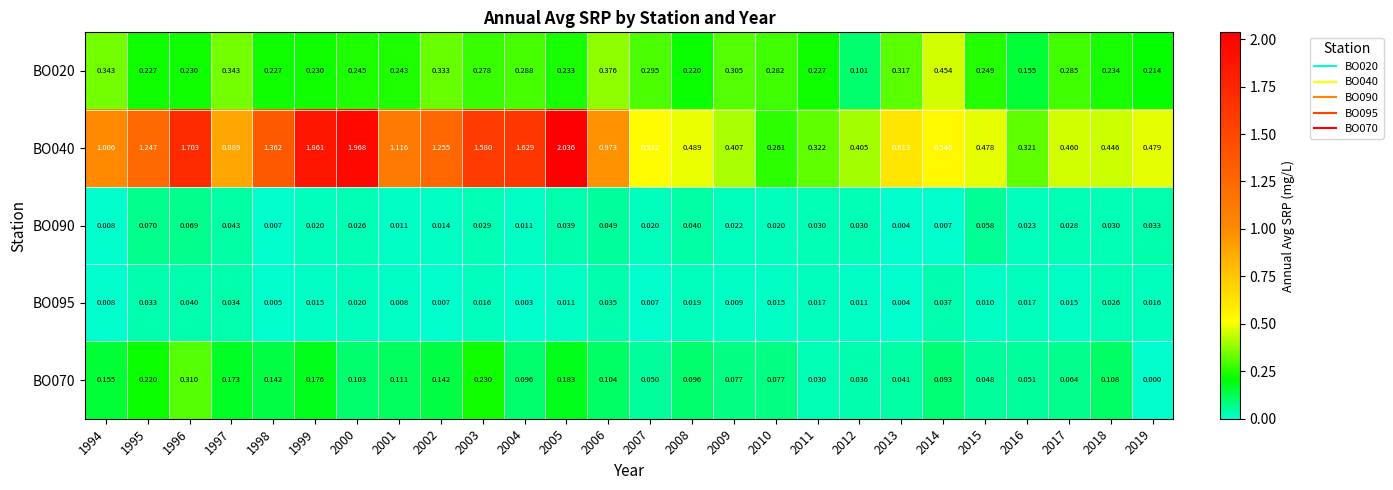

Is the value of BO070 at 2012 greater than the value of BO020 at 2003?

No